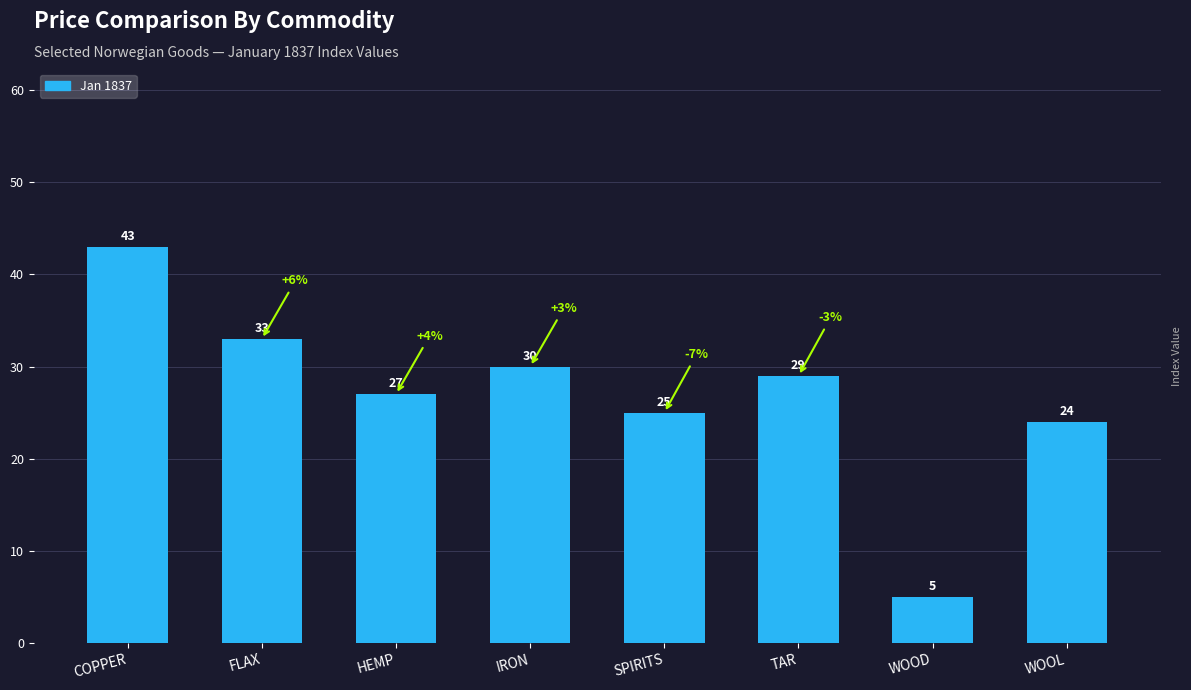

What is the difference between the values at TAR and FLAX?

4